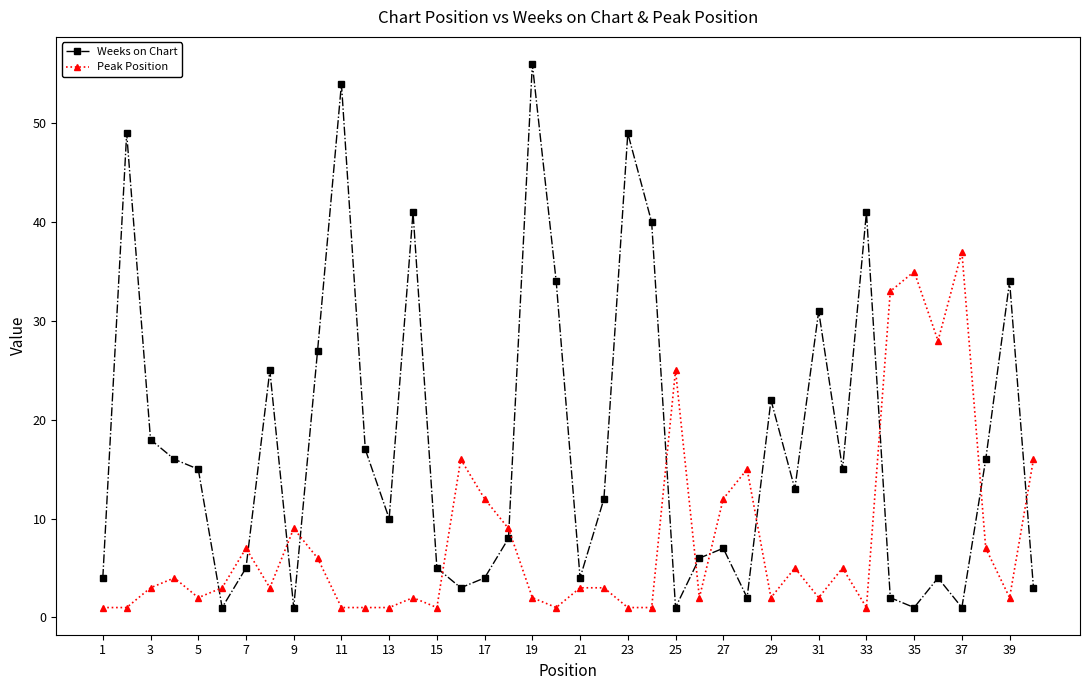

List the series in order of their peak value, lowest first.

Peak Position, Weeks on Chart